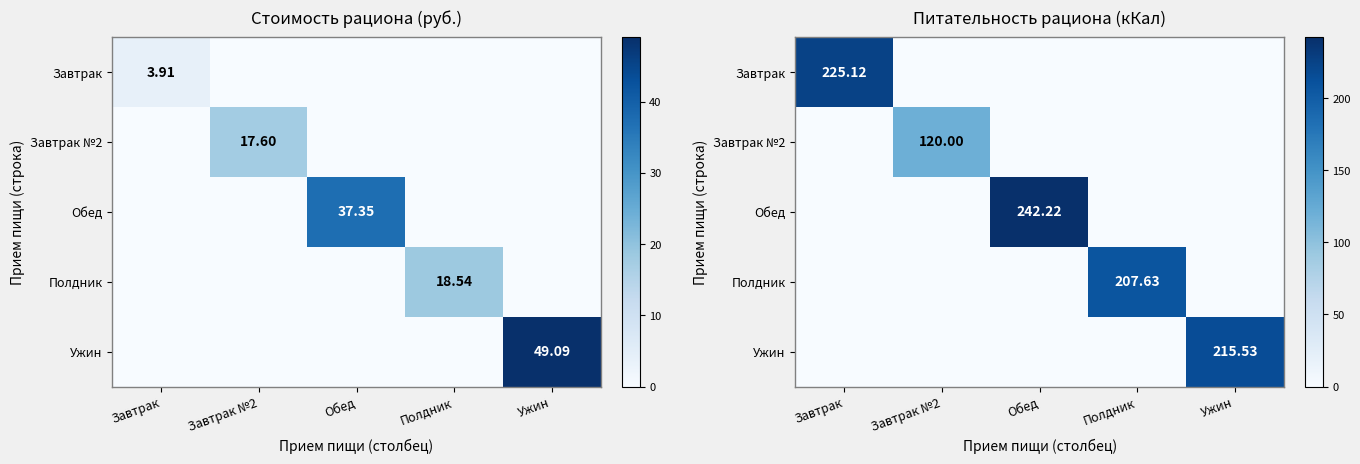

The Полдник series shows 125.6 at Завтрак. True or false?

False